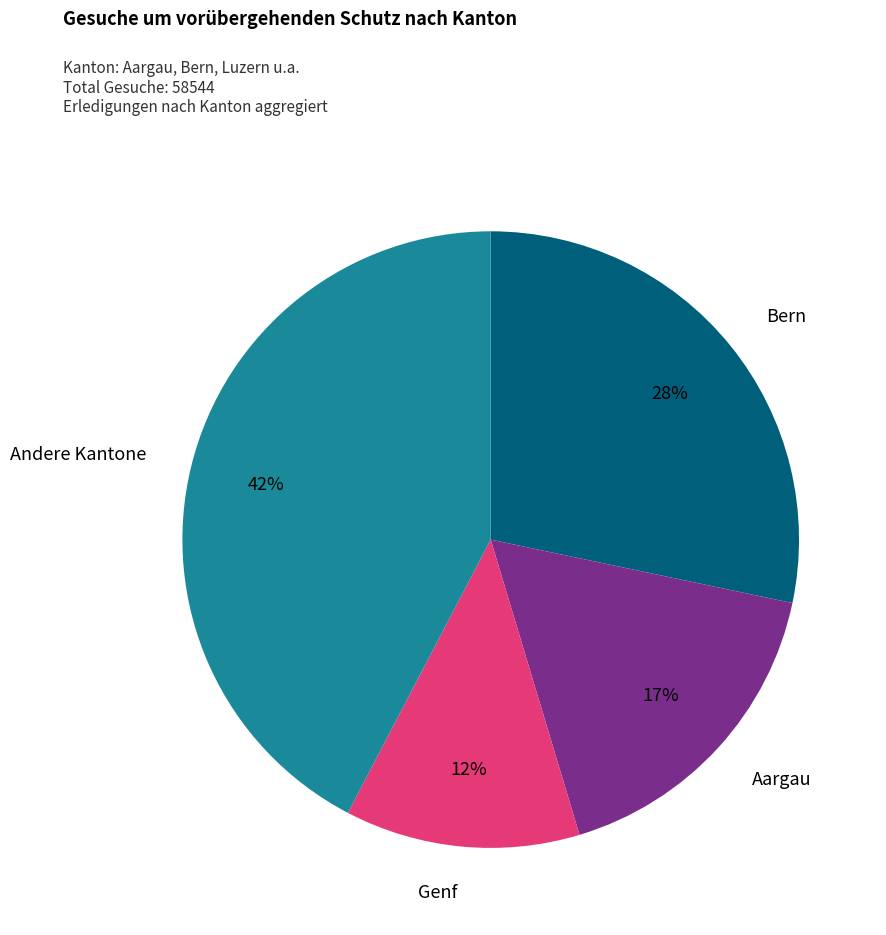

What is the largest slice in the pie chart?

Andere Kantone